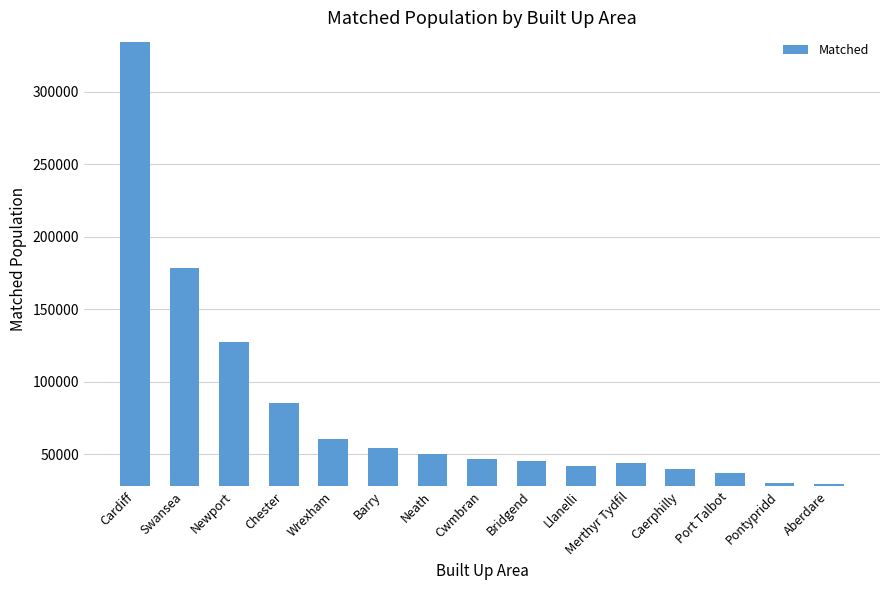

What is the label of the 15th bar from the right?

Cardiff